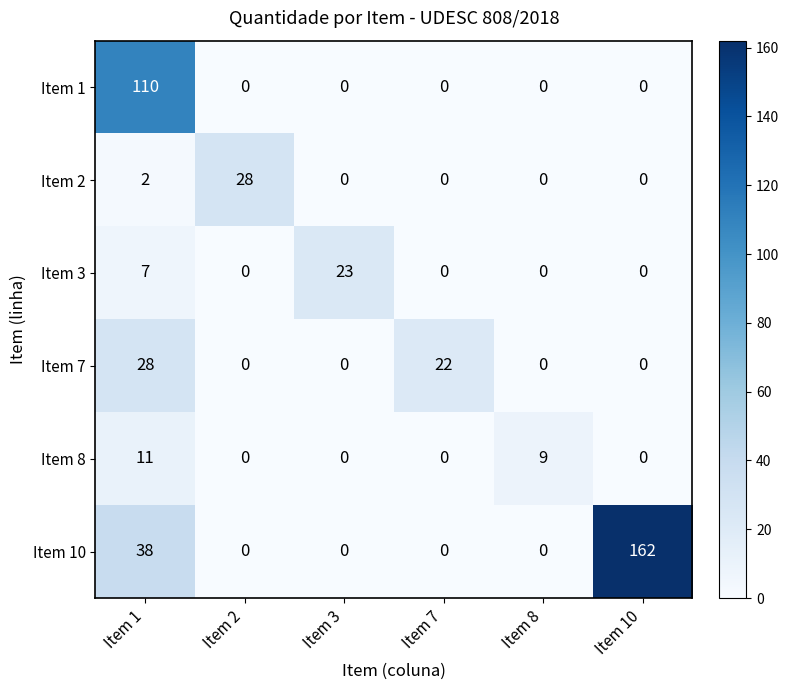

At which label is Item 8 closest to 5?

Item 8